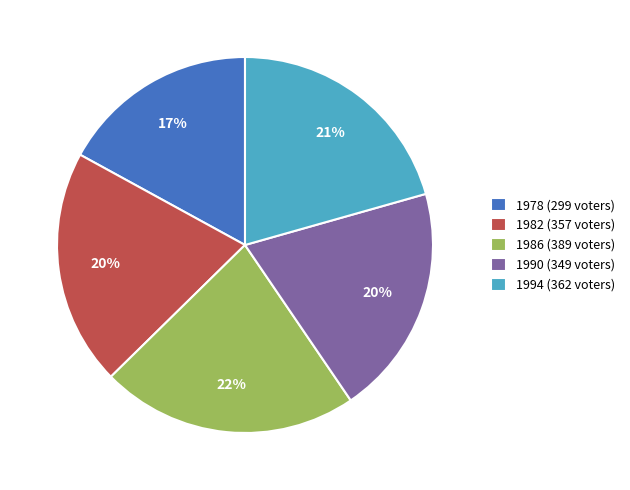

Which category has the biggest portion of the pie?

1986